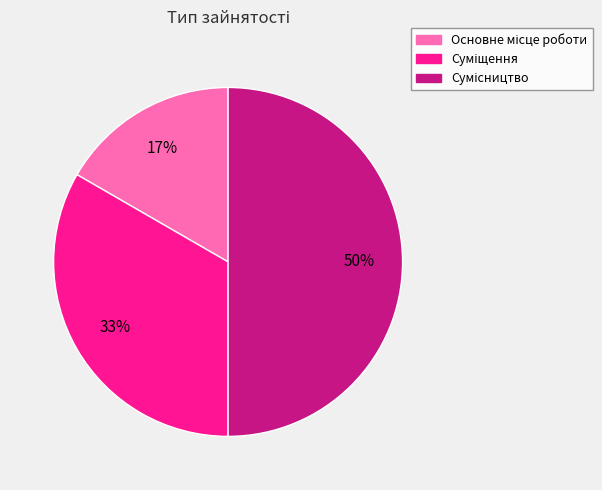

To the nearest percent, what is the average slice percentage?

33%